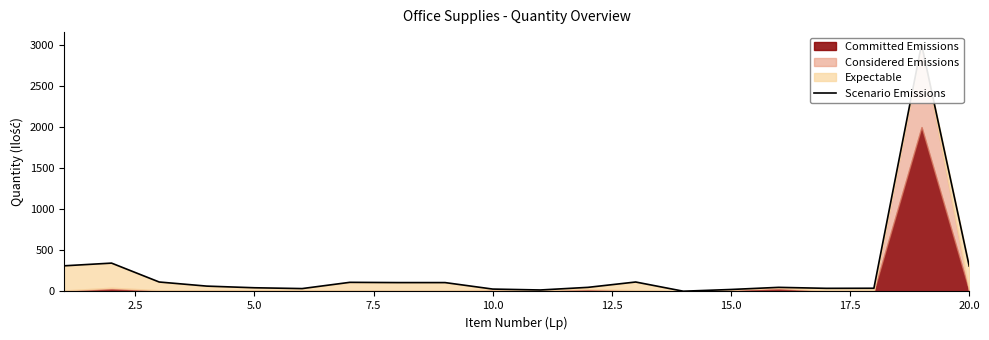

What is the greatest value displayed?

3006